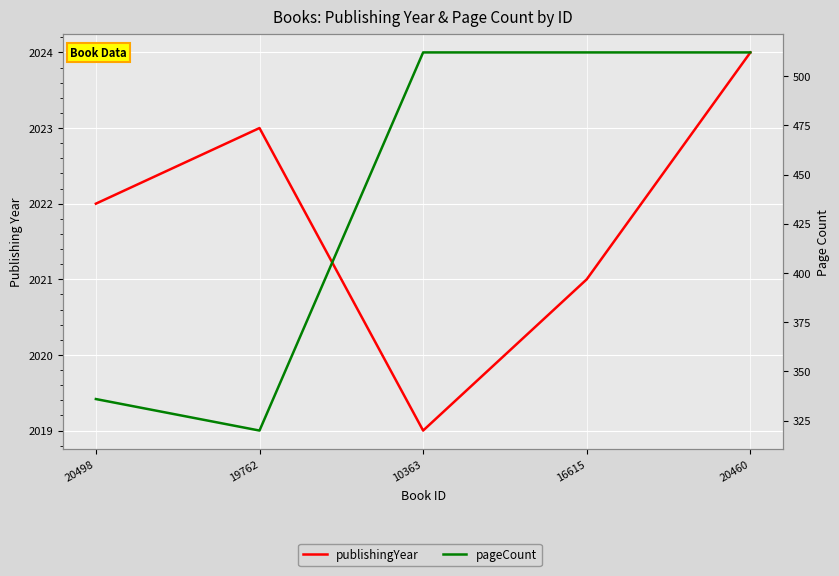

At which category does publishingYear reach its first local peak?

19762